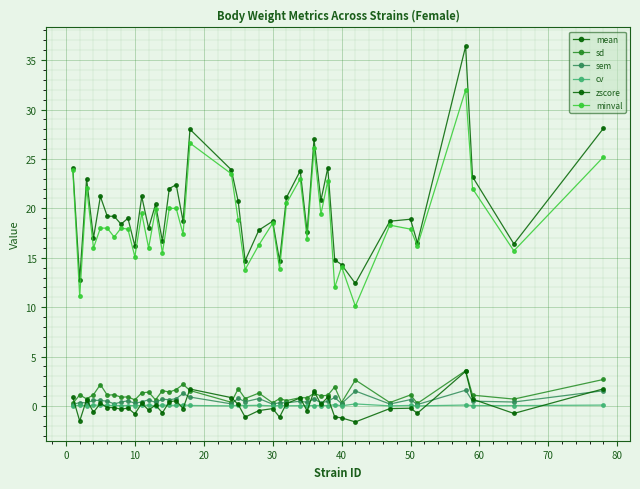

Does the chart display data point markers on the line(s)?

Yes